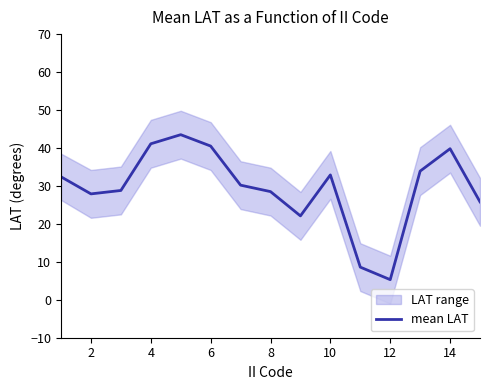

Is it true that mean LAT equals 23.2 at 4?

False